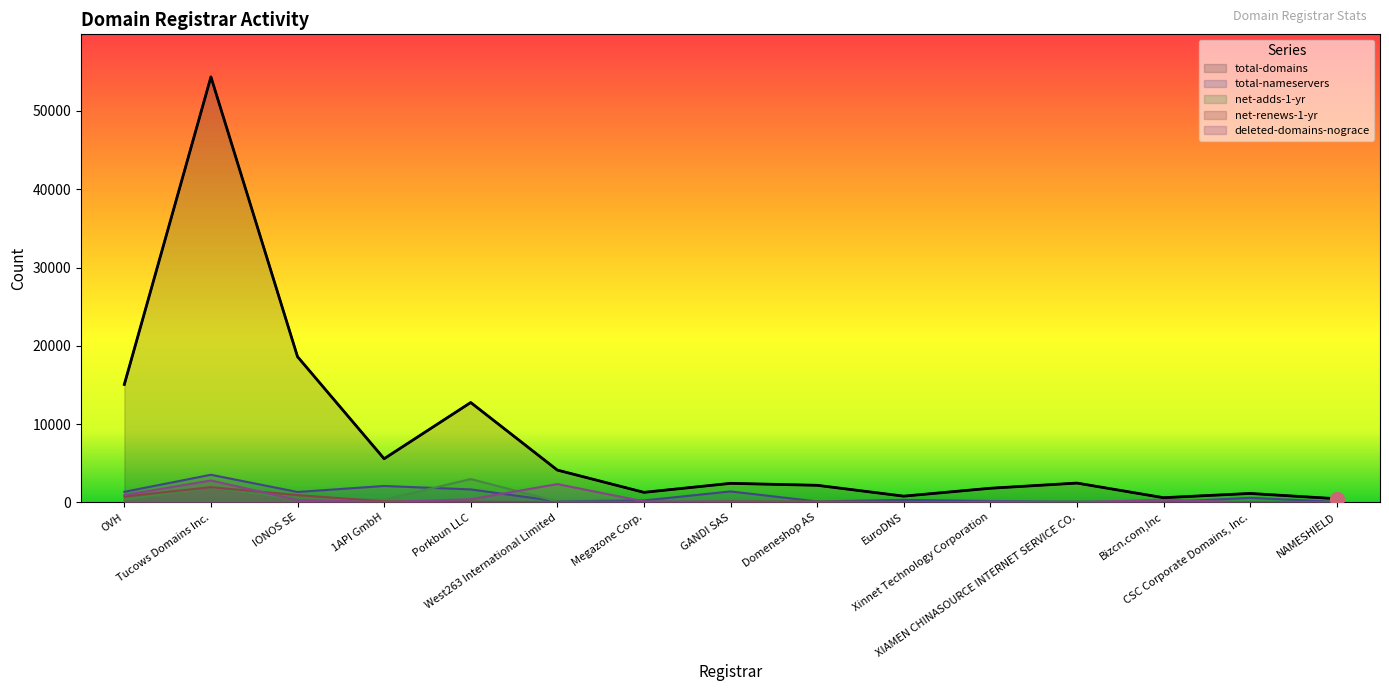

At how many categories does at least one series exceed 31646?

1